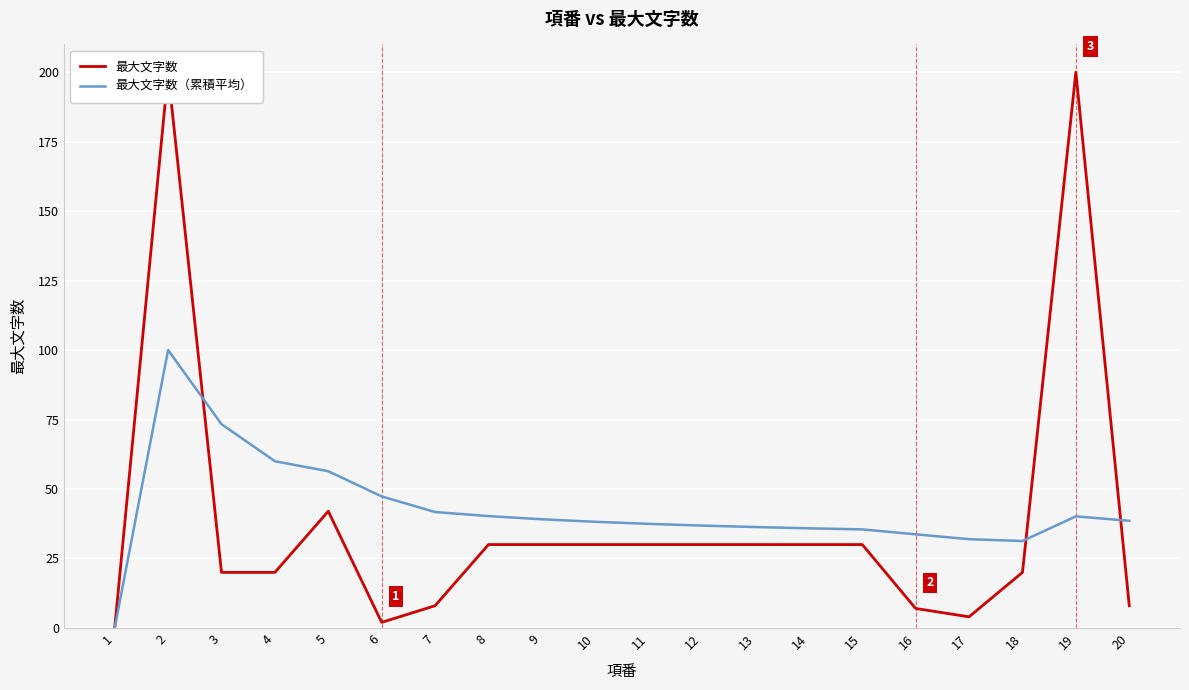

True or false: 最大文字数 has more than 0 points higher than both neighbors.

True